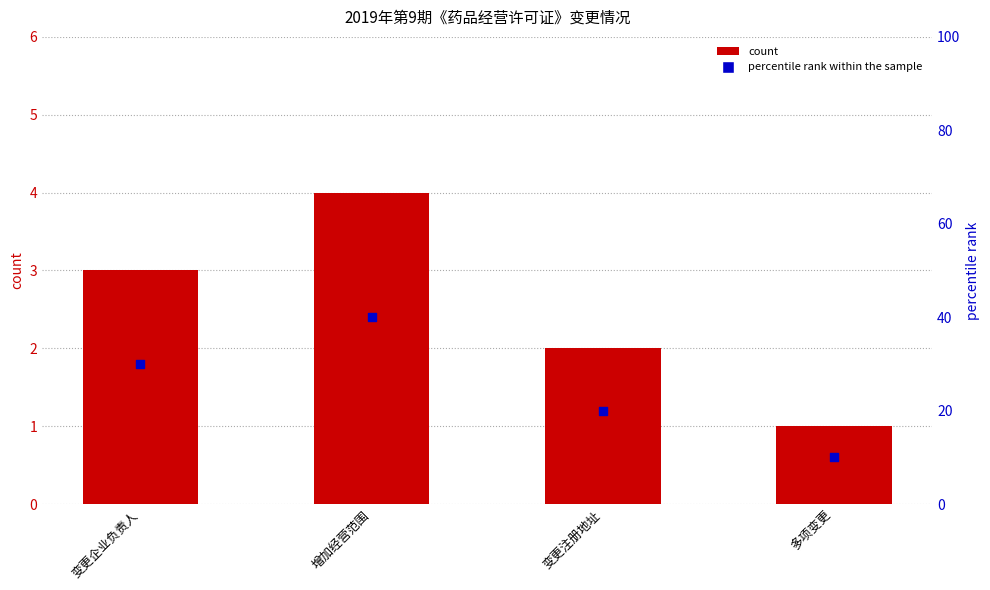

At how many categories does at least one series exceed 15?

3